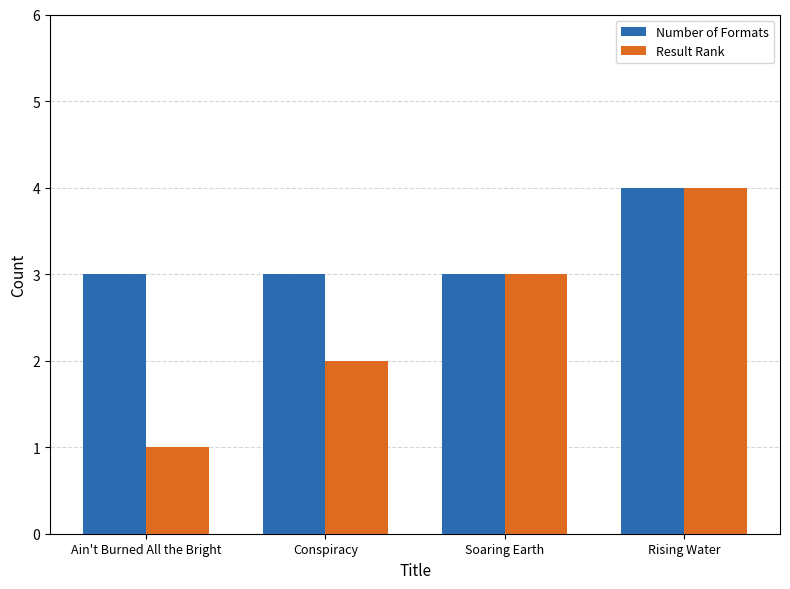

How many bars are there in total?

8